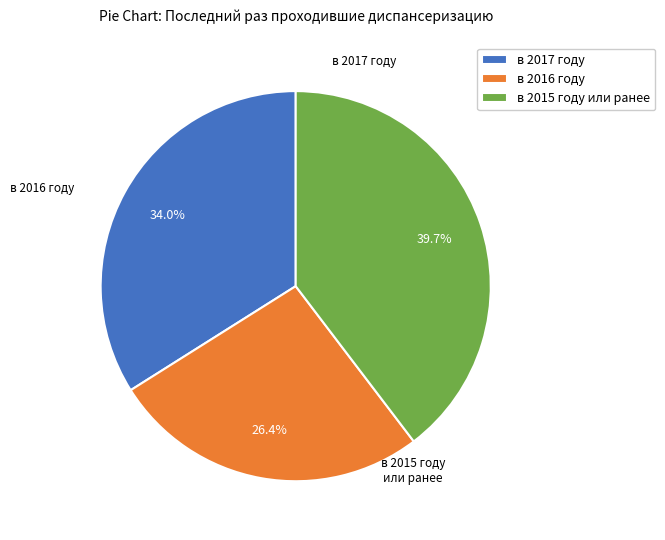

Rank the categories by value from lowest to highest.

в 2016 году, в 2017 году, в 2015 году или ранее